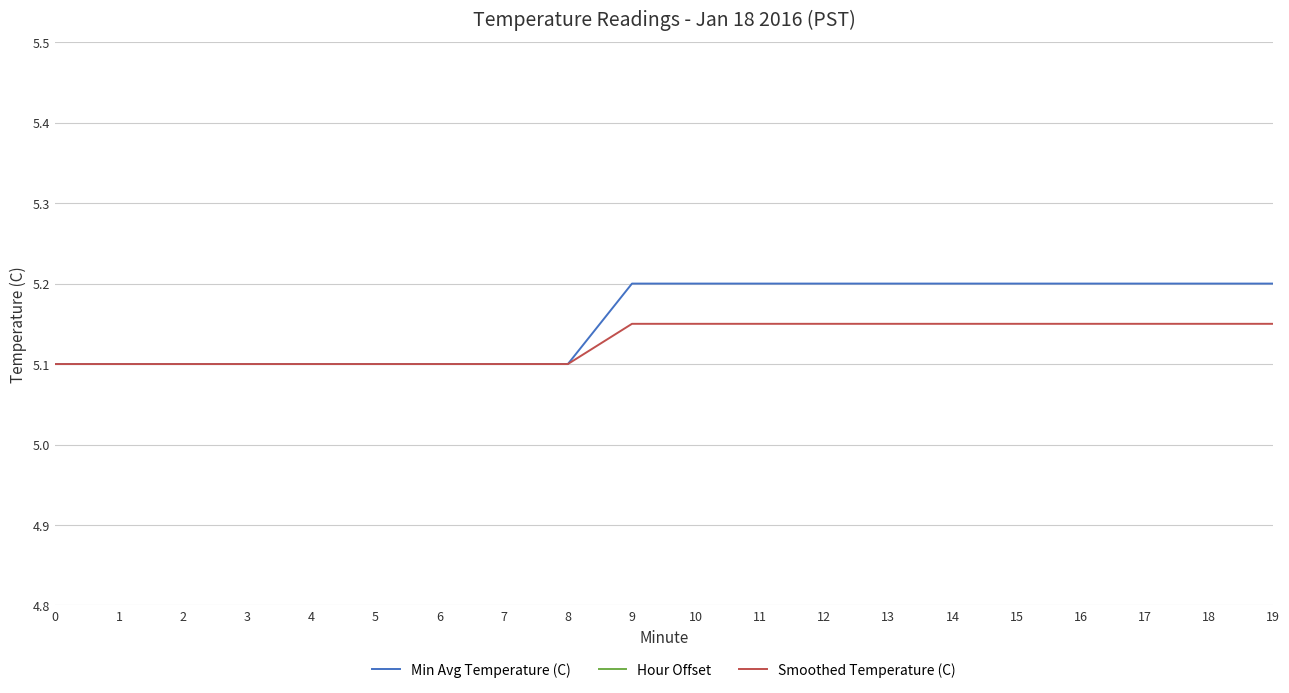

Reading left to right, list all the values displayed in this chart.

Min Avg Temperature (C): 0=5.1	1=5.1	2=5.1	3=5.1	4=5.1	5=5.1	6=5.1	7=5.1	8=5.1	9=5.2	10=5.2	11=5.2	12=5.2	13=5.2	14=5.2	15=5.2	16=5.2	17=5.2	18=5.2	19=5.2
Hour Offset: 0=0.0	1=0.0	2=0.0	3=0.0	4=0.0	5=0.1	6=0.1	7=0.1	8=0.1	9=0.1	10=0.1	11=0.1	12=0.1	13=0.1	14=0.1	15=0.1	16=0.2	17=0.2	18=0.2	19=0.2
Smoothed Temperature (C): 0=5.1	1=5.1	2=5.1	3=5.1	4=5.1	5=5.1	6=5.1	7=5.1	8=5.1	9=5.2	10=5.2	11=5.2	12=5.2	13=5.2	14=5.2	15=5.2	16=5.2	17=5.2	18=5.2	19=5.2